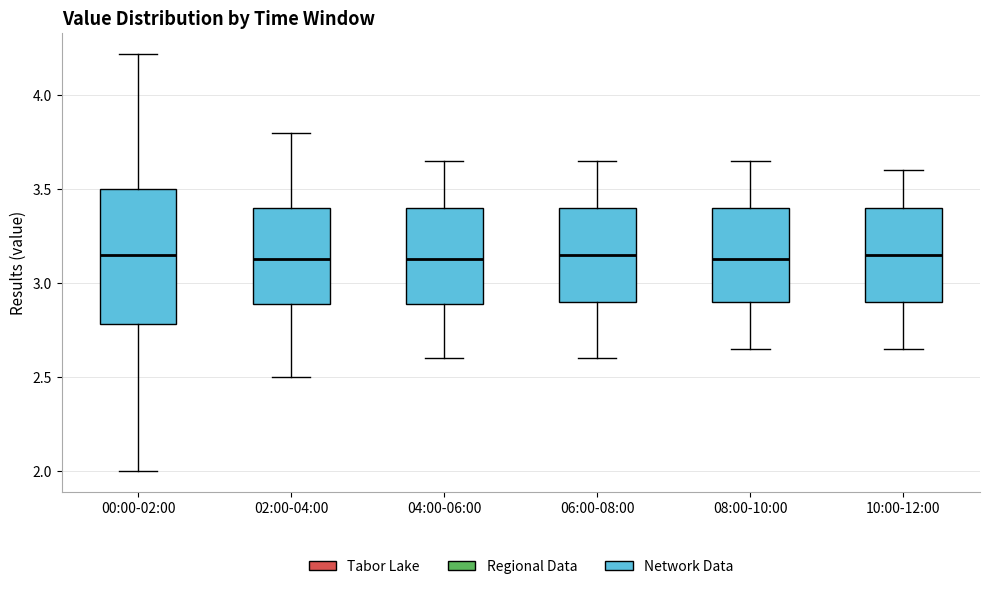

Reading left to right, transcribe this box plot: for each box, give where its median line is, the range the box spans, and where its two whiskers end, as read against the y-axis. The values are not printed on the chart, so give them approximately, as read against the axis.

00:00-02:00: median 3.15, box 2.80 to 3.50, whiskers 2.00 to 4.20
02:00-04:00: median 3.15, box 2.90 to 3.40, whiskers 2.50 to 3.80
04:00-06:00: median 3.15, box 2.90 to 3.40, whiskers 2.60 to 3.65
06:00-08:00: median 3.15, box 2.90 to 3.40, whiskers 2.60 to 3.65
08:00-10:00: median 3.15, box 2.90 to 3.40, whiskers 2.65 to 3.65
10:00-12:00: median 3.15, box 2.90 to 3.40, whiskers 2.65 to 3.60